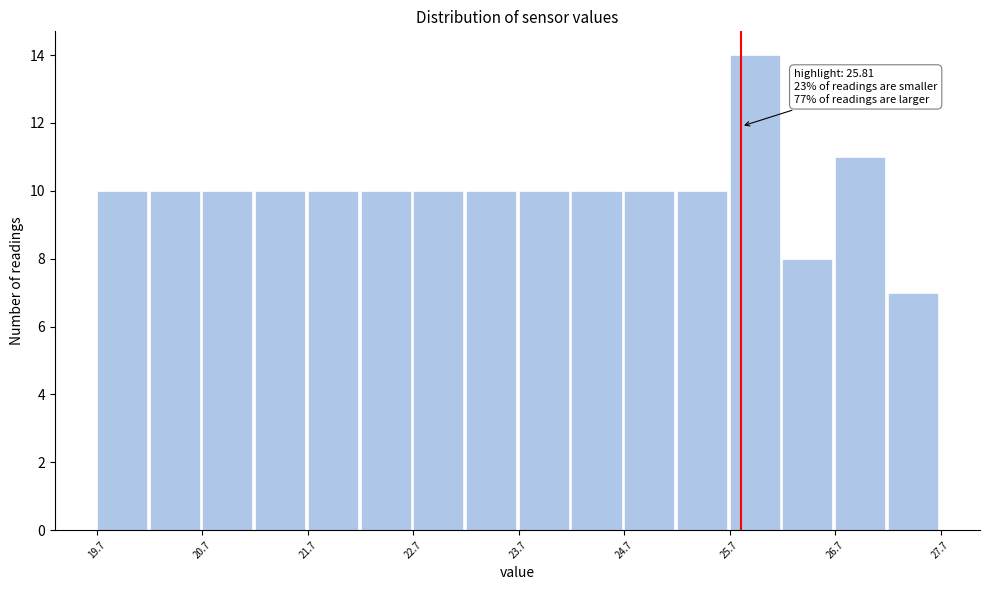

Which range on the x-axis has the tallest bar?

25.7 to 26.2